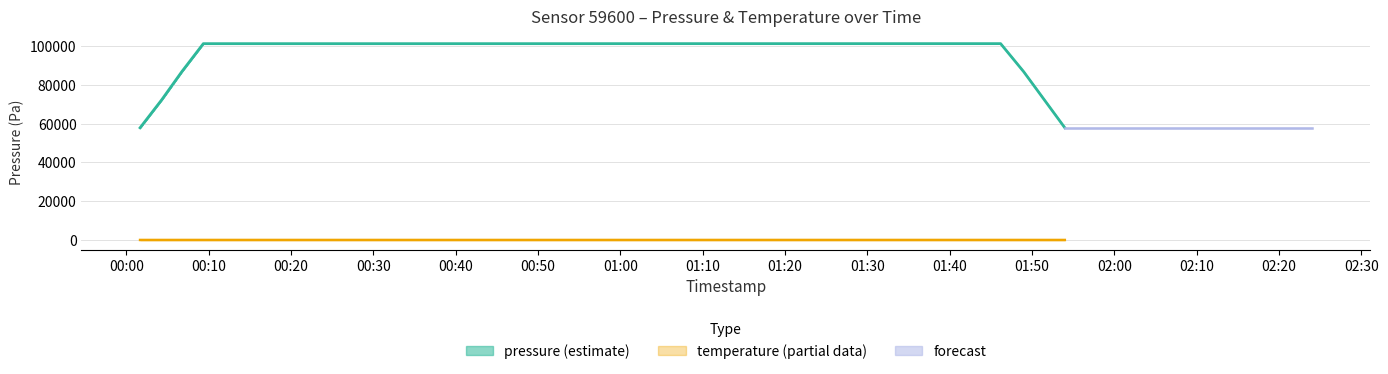

The value of temperature at 12 is 12.7. True or false?

False